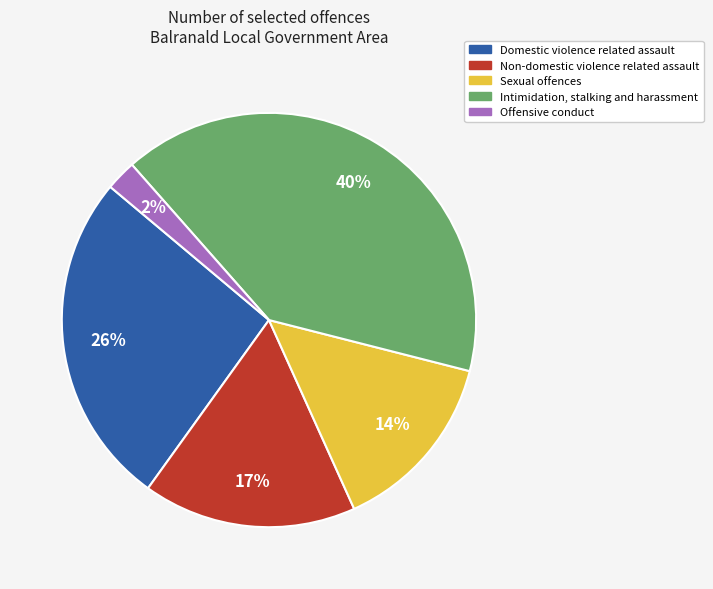

Count the number of slices in the pie.

5